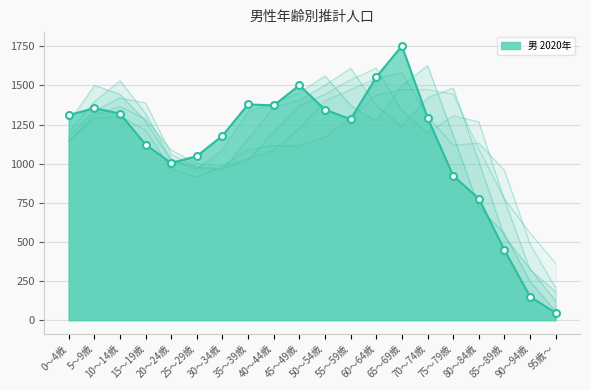

True or false: 男 2030年 has more than 0 interior local peaks.

True